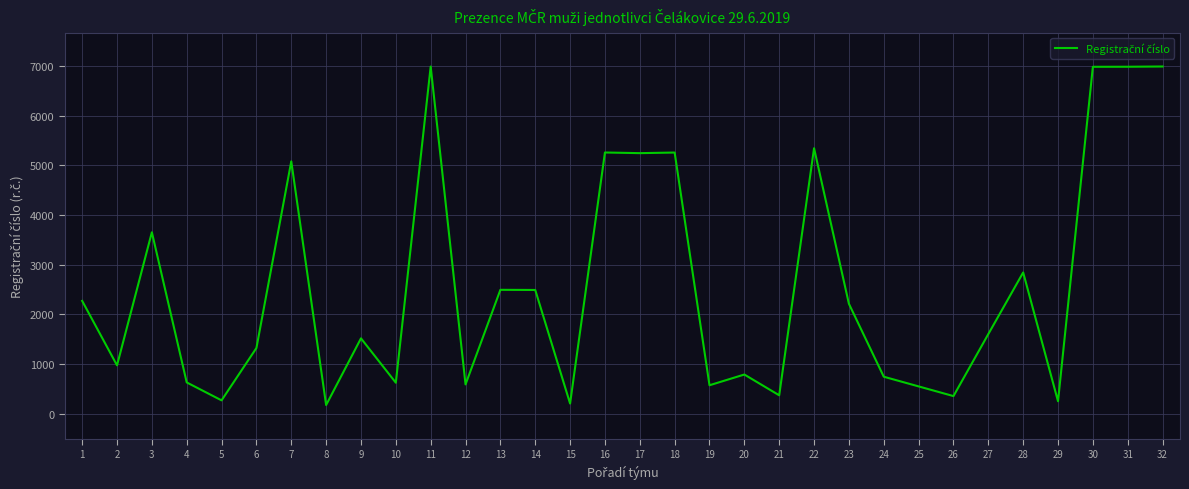

Does the chart display data point markers on the line(s)?

No